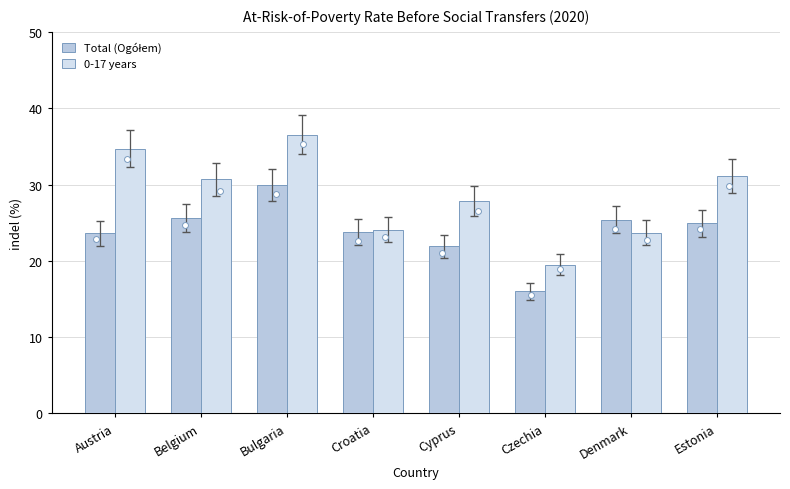

Which series has the widest spread of Y values?

0-17 years